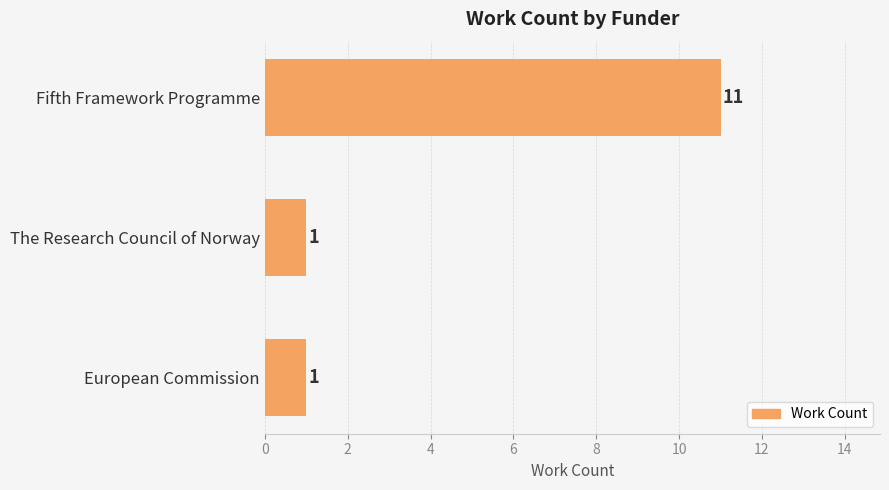

What is the change in value from Fifth Framework Programme to European Commission?

-10